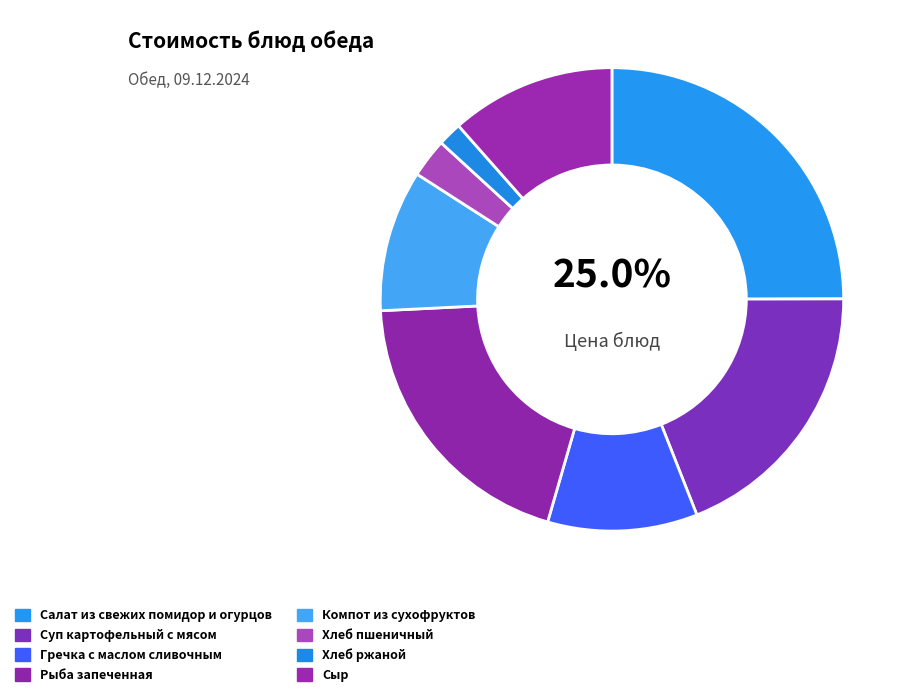

True or false: Рыба запеченная accounts for 9% of the total.

False